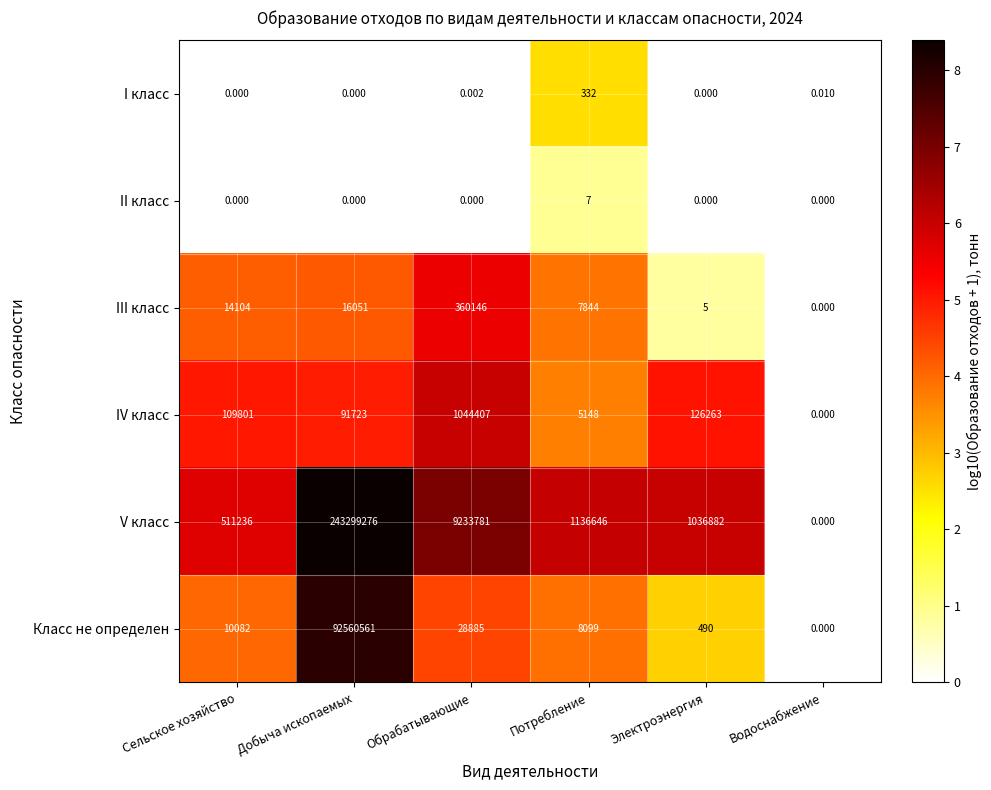

At which label is Класс не определен closest to 46280280?

Обрабатывающие